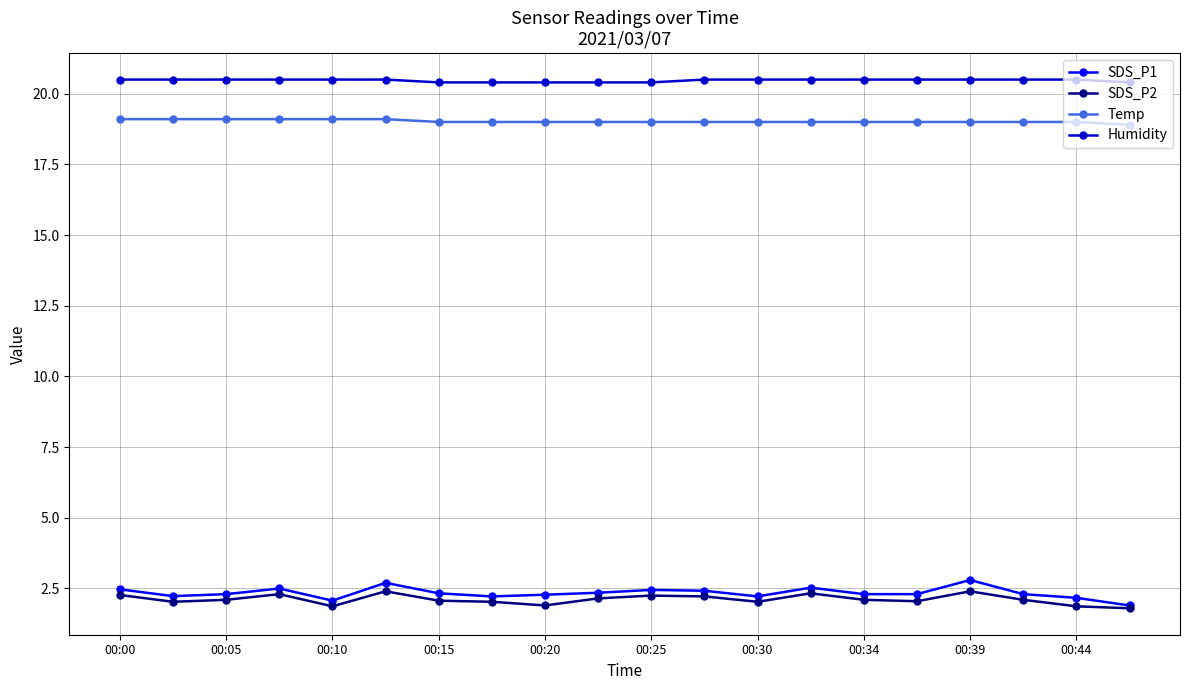

What is the value of the SDS_P2 point at the 9th from the left?

1.9